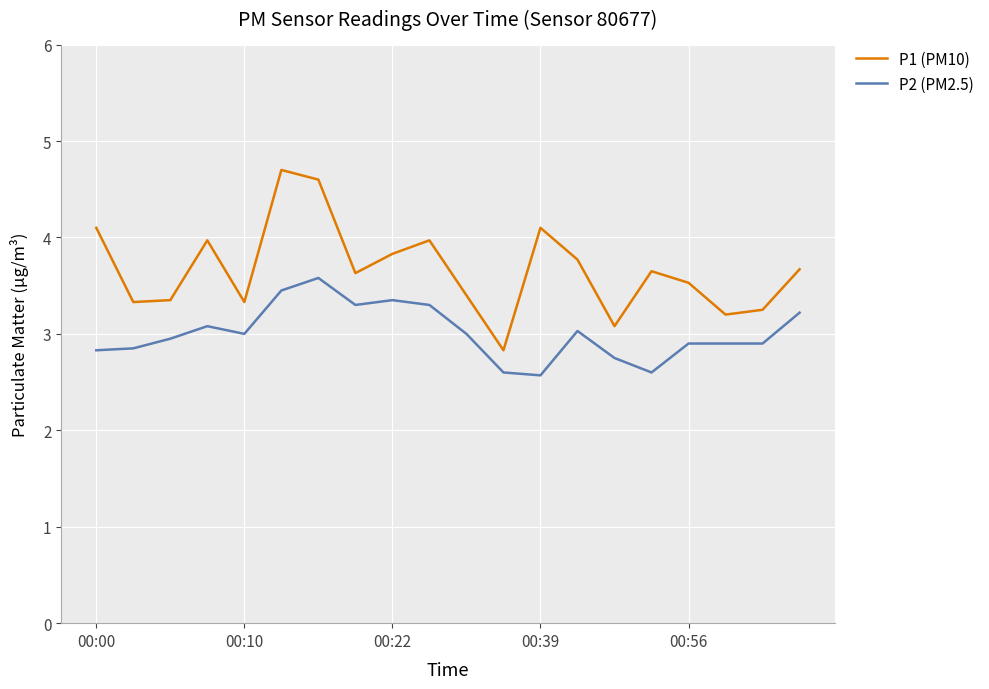

What is the difference between the maximum and minimum values in the P2 (PM2.5) series?

1.0